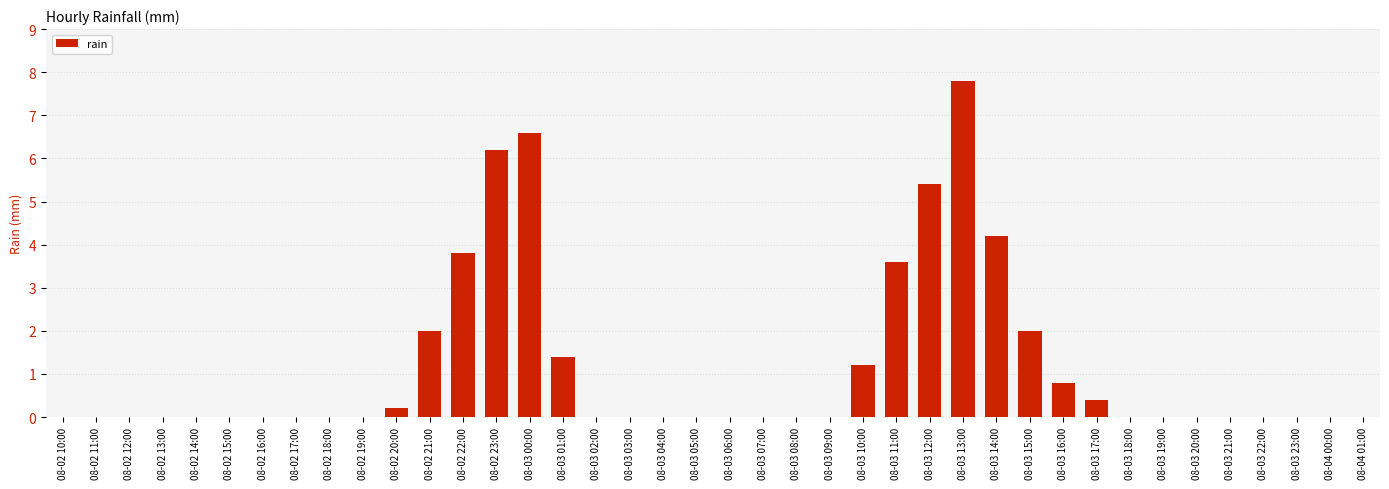

Are the bars grouped side by side (vs. stacked)?

No